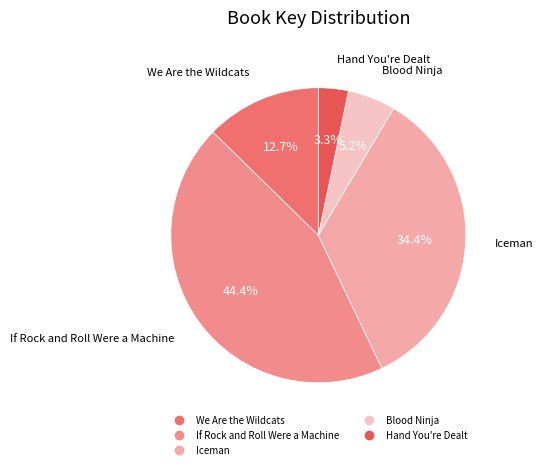

The We Are the Wildcats slice represents 13% of the pie. True or false?

True